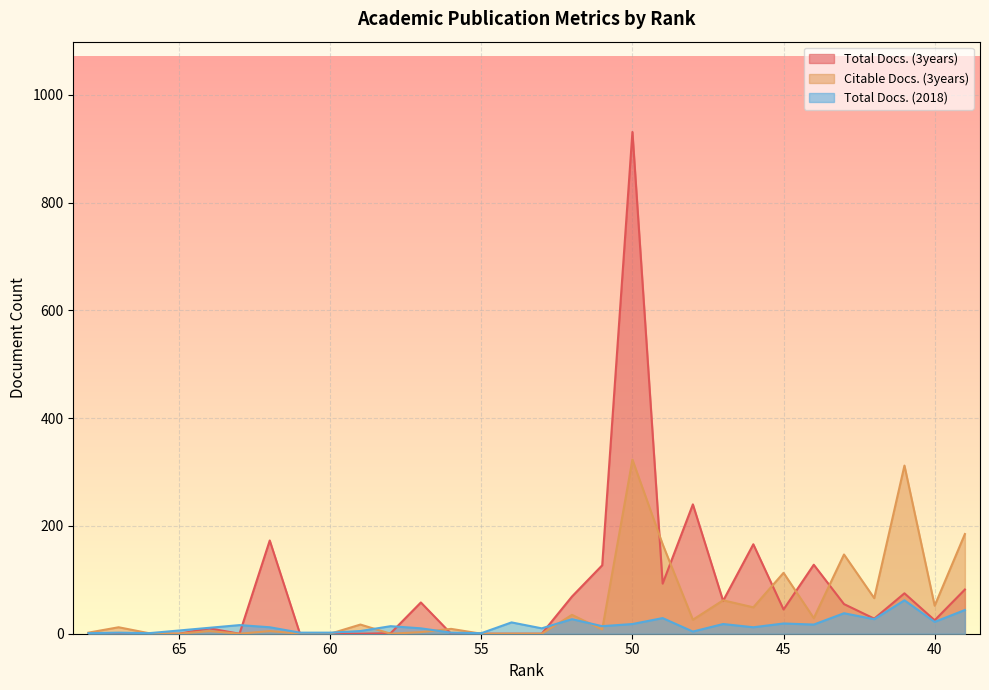

Reading left to right, extract all data points from this chart.

Total Docs. (3years): 68=0	67=0	66=0	65=0	64=10	63=0	62=173	61=0	60=0	59=0	58=1	57=58	56=0	55=0	54=0	53=0	52=69	51=127	50=931	49=93	48=240	47=61	46=166	45=45	44=128	43=55	42=28	41=75	40=25	39=82
Citable Docs. (3years): 68=2	67=12	66=1	65=0	64=5	63=0	62=5	61=0	60=0	59=17	58=0	57=3	56=9	55=0	54=0	53=0	52=35	51=8	50=323	49=166	48=26	47=62	46=49	45=113	44=29	43=147	42=66	41=312	40=52	39=185
Total Docs. (2018): 68=1	67=2	66=1	65=6	64=11	63=16	62=12	61=2	60=2	59=5	58=14	57=10	56=2	55=1	54=21	53=10	52=27	51=14	50=18	49=29	48=4	47=18	46=12	45=19	44=17	43=38	42=27	41=62	40=22	39=44